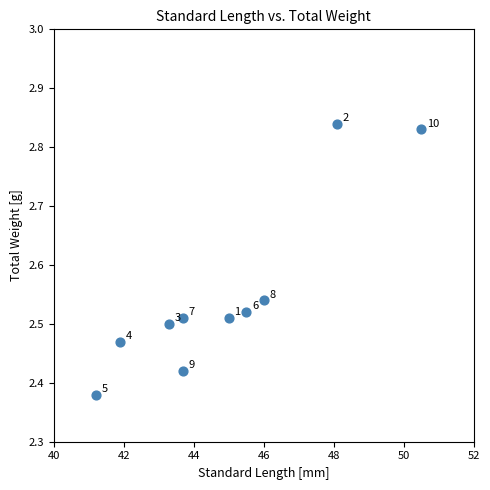

What is the range of X values (max minus min)?

9.3